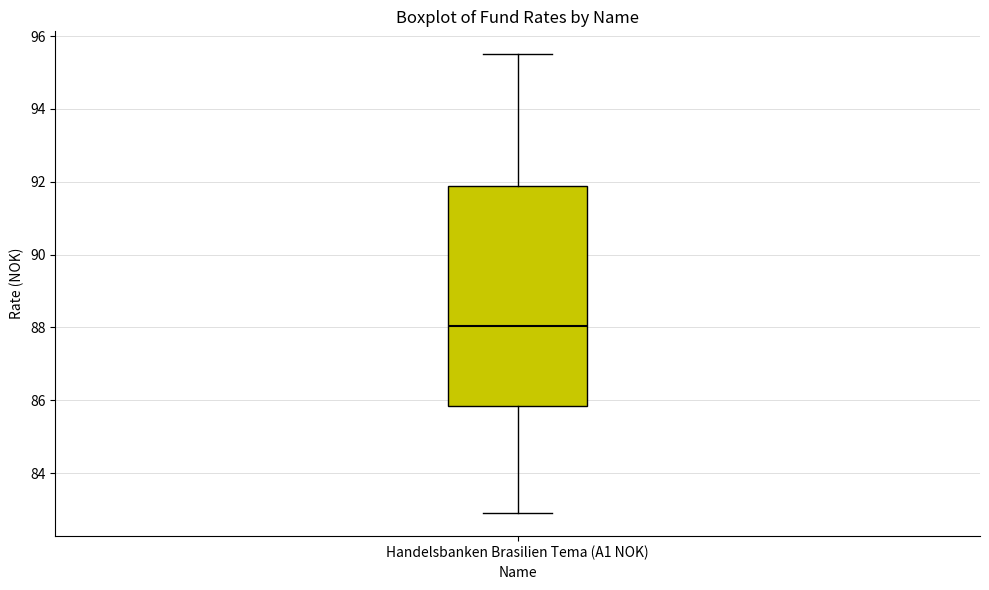

Transcribe this box plot: give where the median line is, the range the box spans, and where the two whiskers end, as read against the y-axis. The values are not printed on the chart, so give them approximately, as read against the axis.

median 88.0, box 85.8 to 91.8, whiskers 83.0 to 95.6